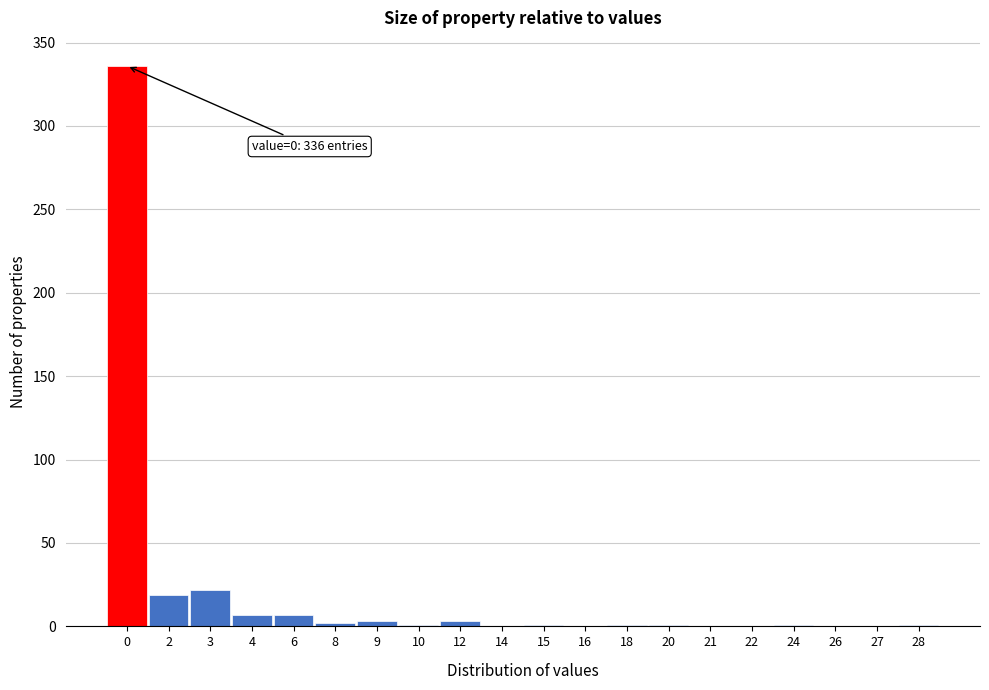

What is the sum of all values?

405